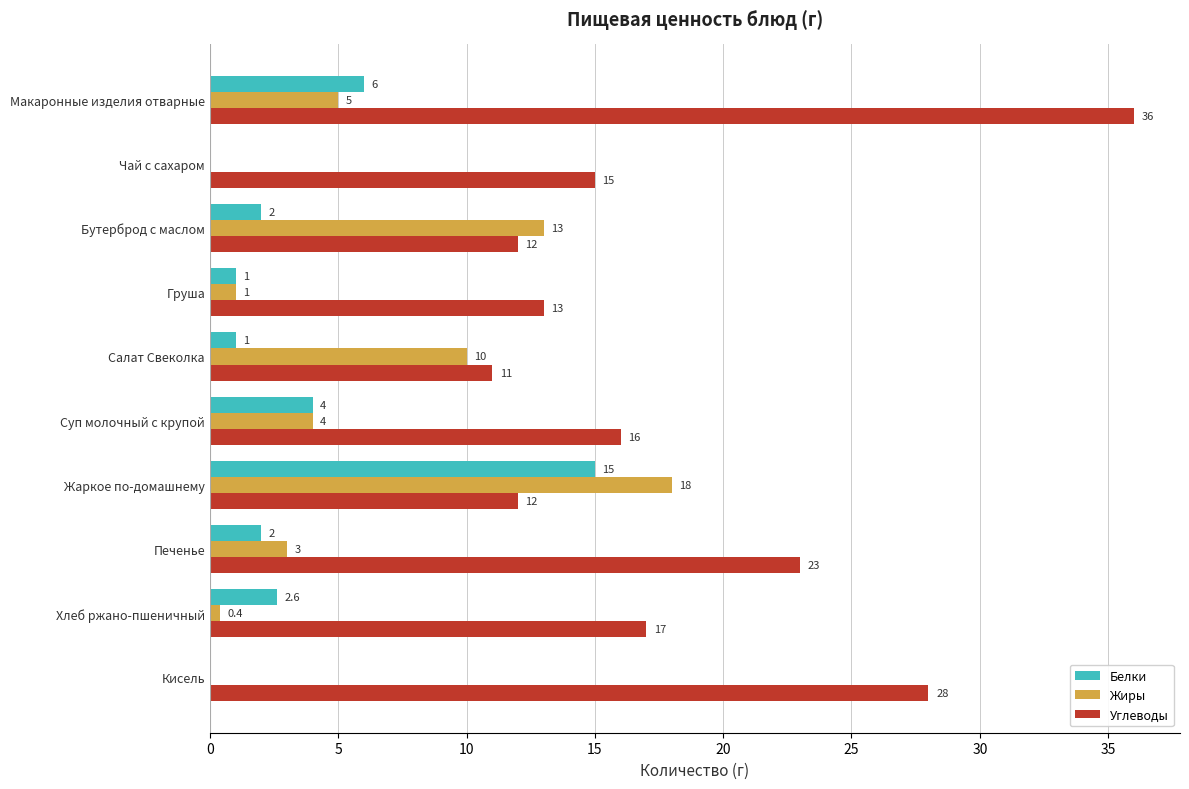

What is the sum of the Жиры values at Груша and Жаркое по-домашнему?

19.0